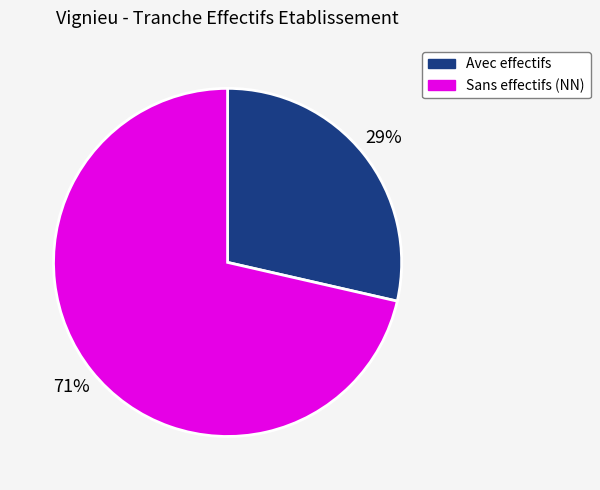

To the nearest percent, what is the combined percentage of Avec effectifs and Sans effectifs (NN)?

100%